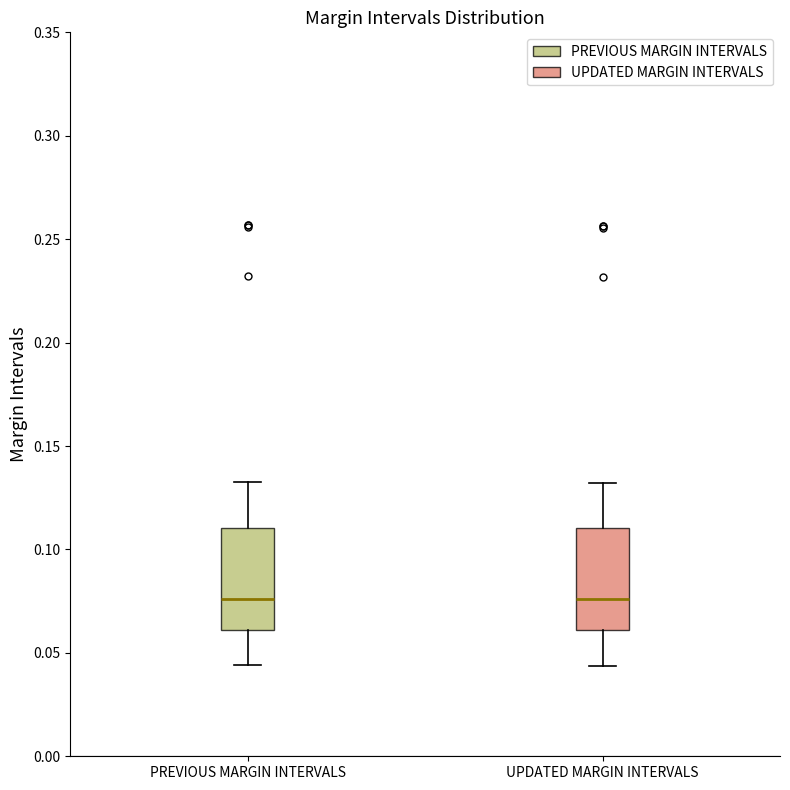

Reading left to right, transcribe this box plot: for each box, give where its median line is, the range the box spans, and where its two whiskers end, as read against the y-axis. The values are not printed on the chart, so give them approximately, as read against the axis.

PREVIOUS MARGIN INTERVALS: median 0.075, box 0.060 to 0.110, whiskers 0.045 to 0.135
UPDATED MARGIN INTERVALS: median 0.075, box 0.060 to 0.110, whiskers 0.045 to 0.130